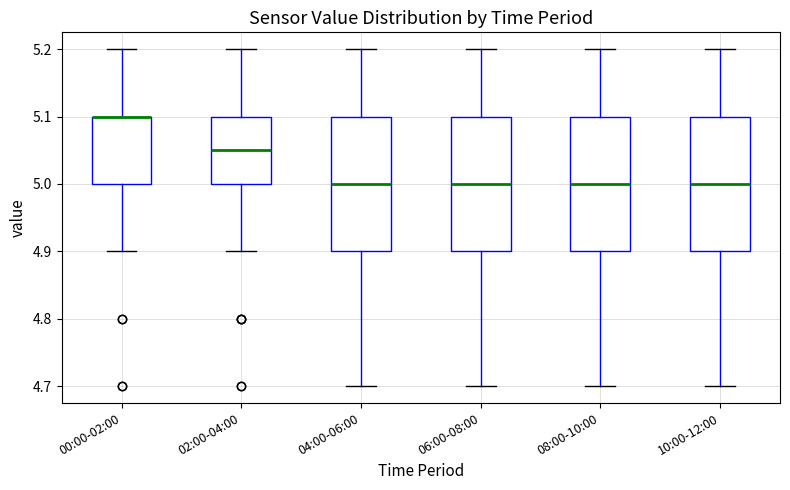

Where does the lower whisker of the box for 04:00-06:00 end on the y-axis? The values are not printed on the chart, so give them approximately, as read against the axis.

4.70